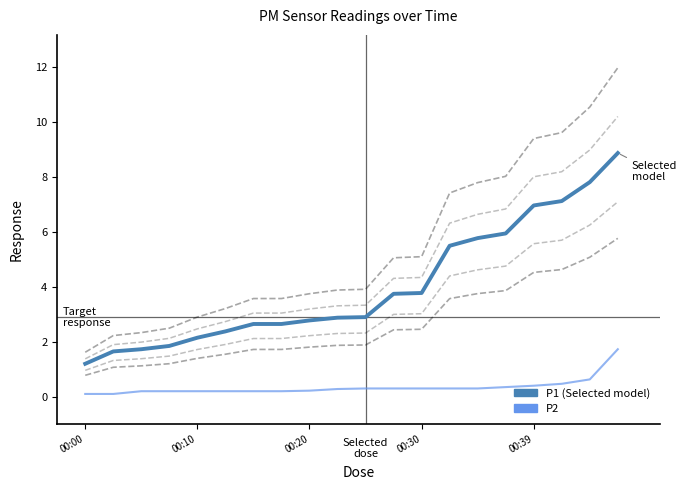

True or false: P1 (PM10) and P2 (PM2.5) cross at least once.

False